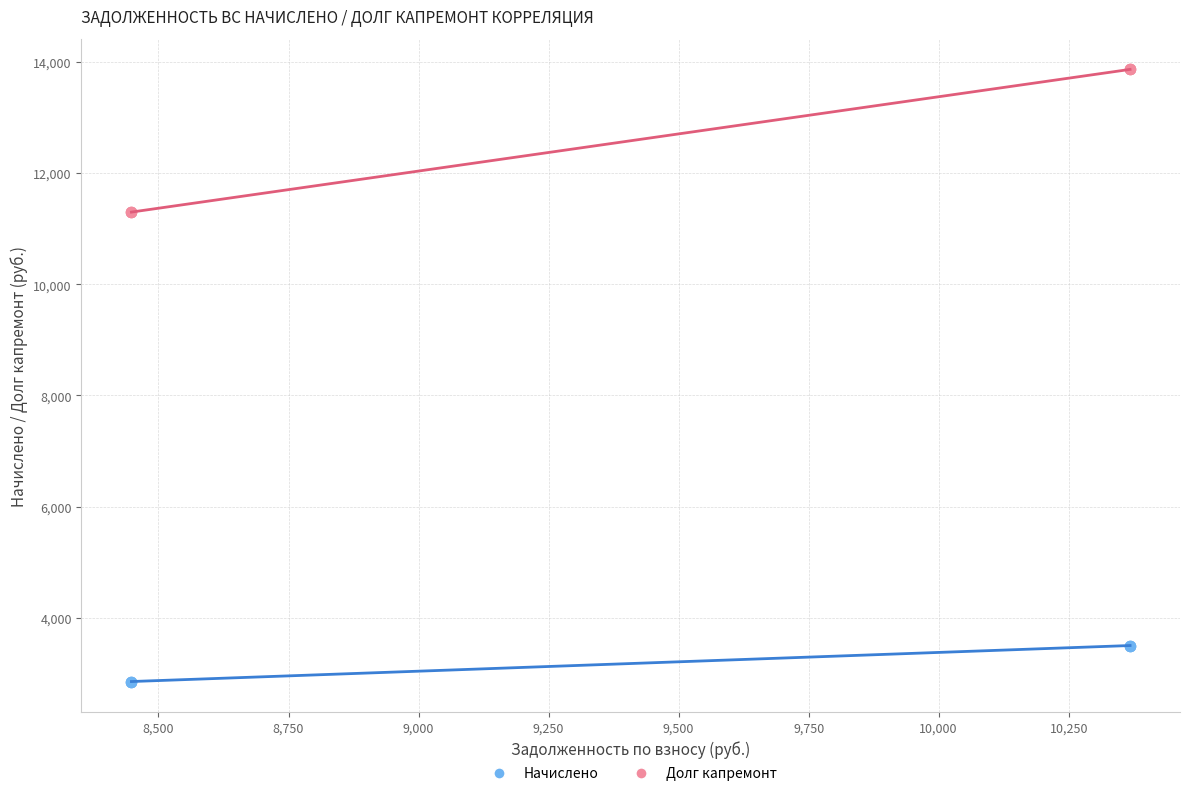

Which series contains the highest Y value?

Долг капремонт